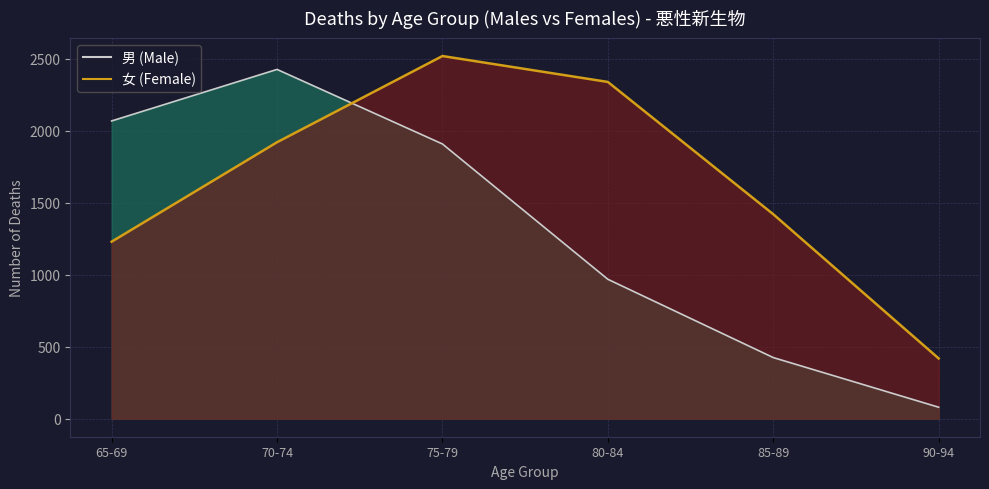

Does the chart have visible grid lines?

Yes